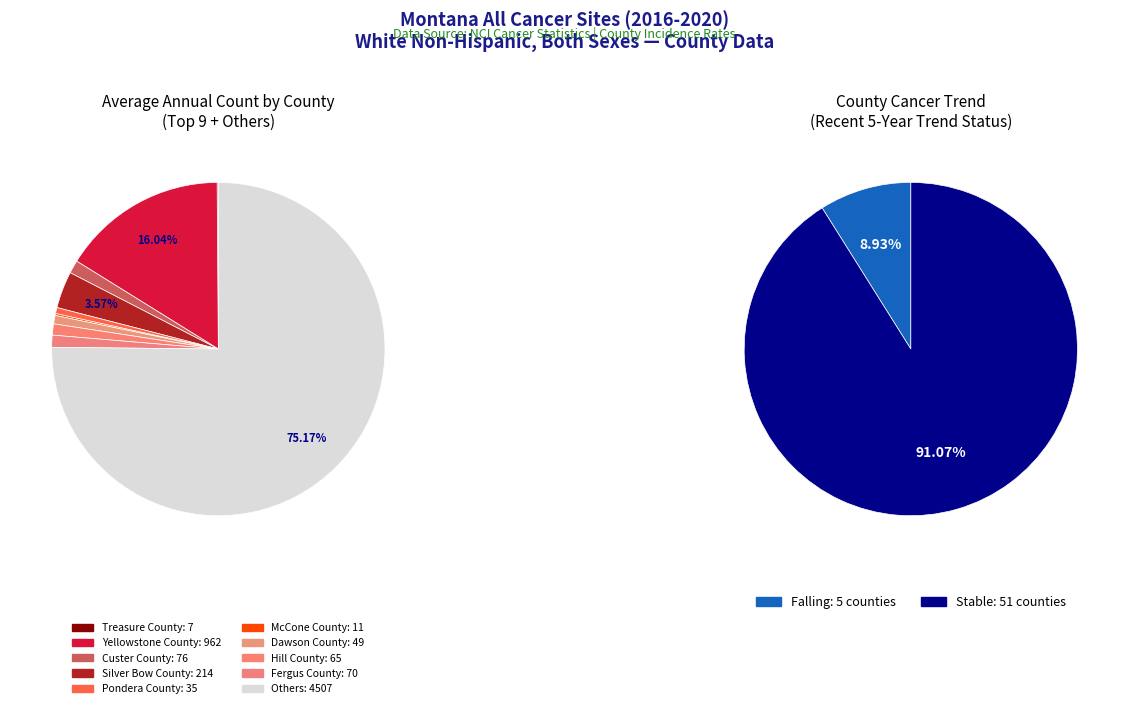

Is it true that falling is 2% of the pie?

False